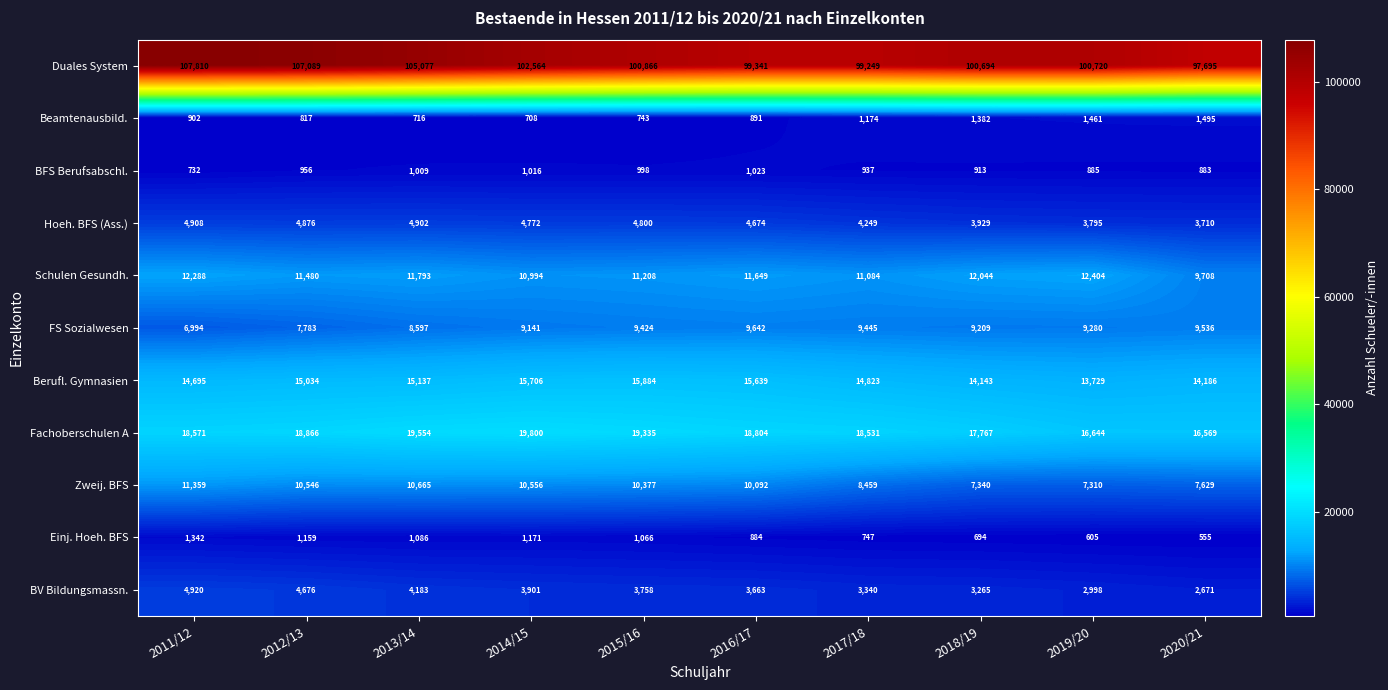

True or false: Schulen Gesundh. has a value of 11208 at 2015/16.

True